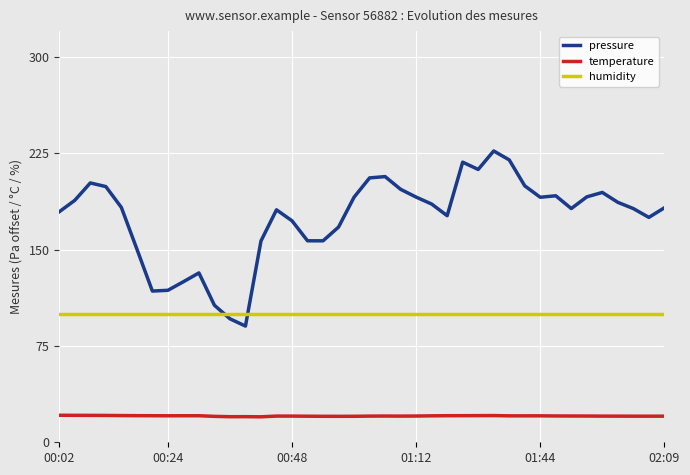

What are all the series names shown in the legend?

pressure, temperature, humidity